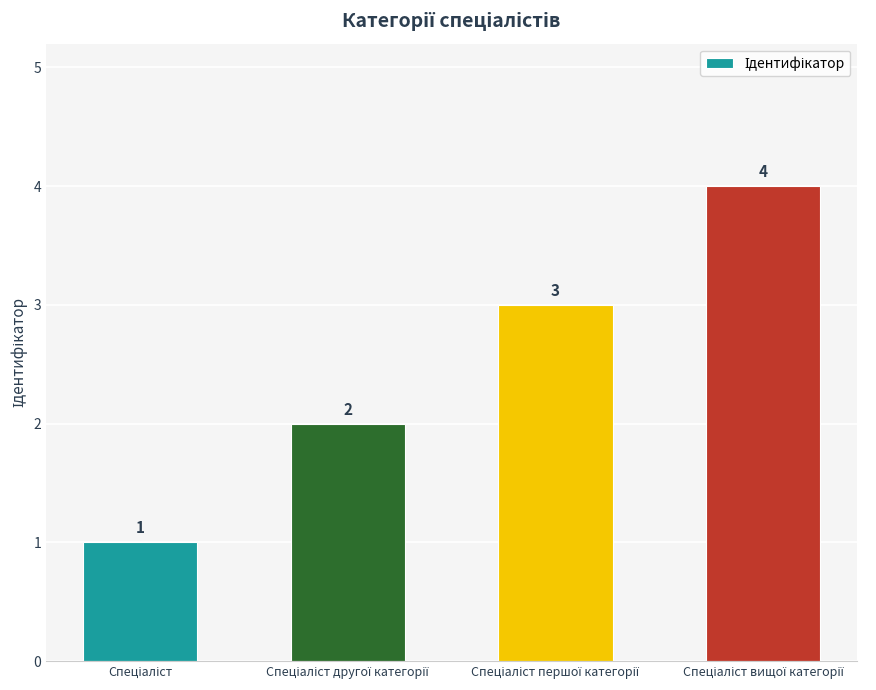

What is the value of the 3rd bar from the left?

3